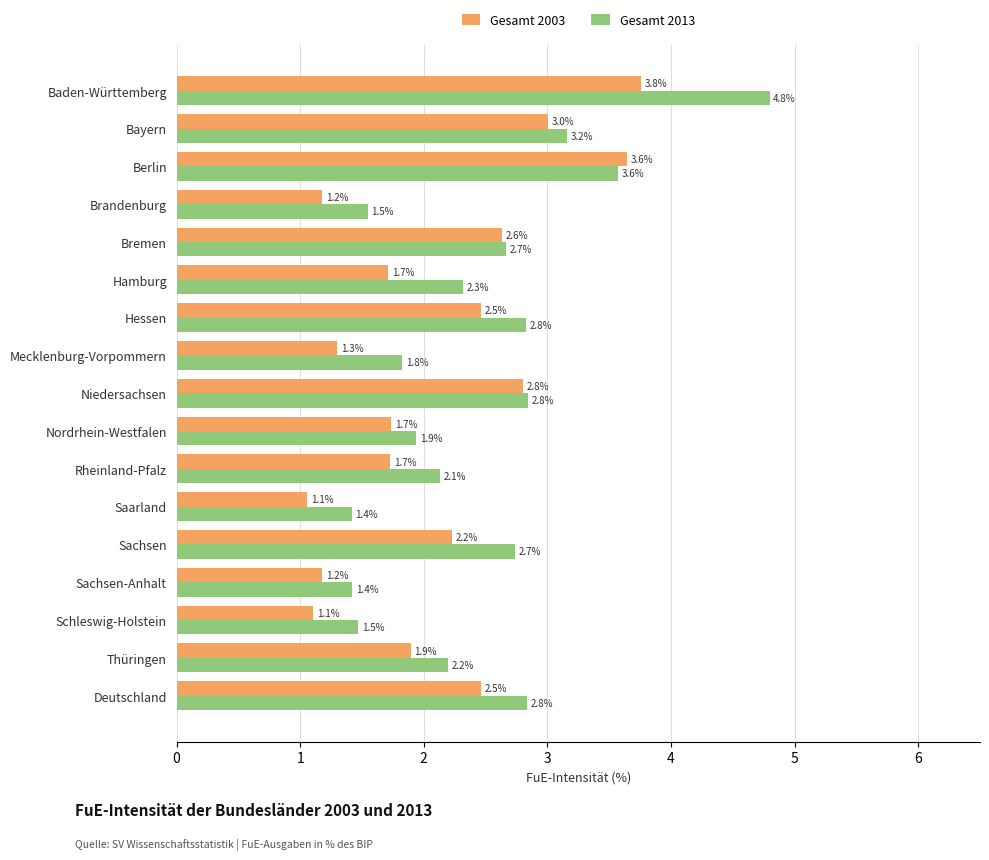

Between Sachsen and Schleswig-Holstein, which series saw the biggest shift?

Gesamt 2013